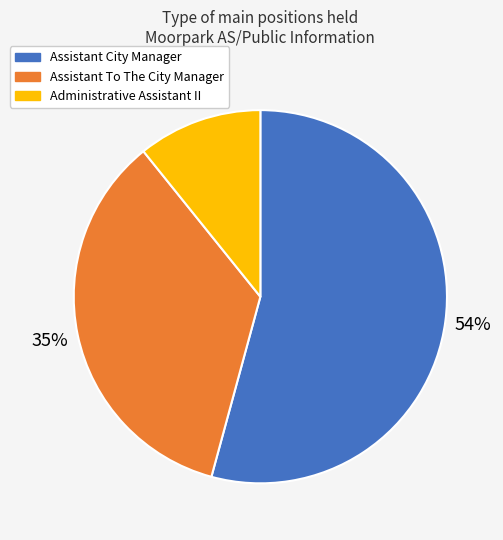

Is the sum of Assistant City Manager and Assistant To The City Manager greater than half?

Yes